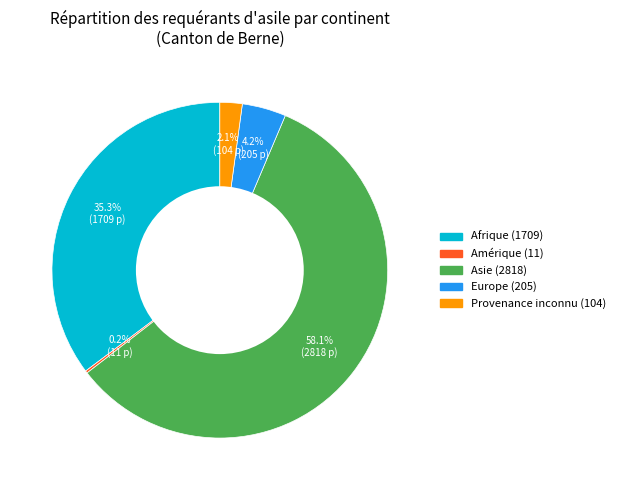

Is there a majority slice in this chart?

Yes